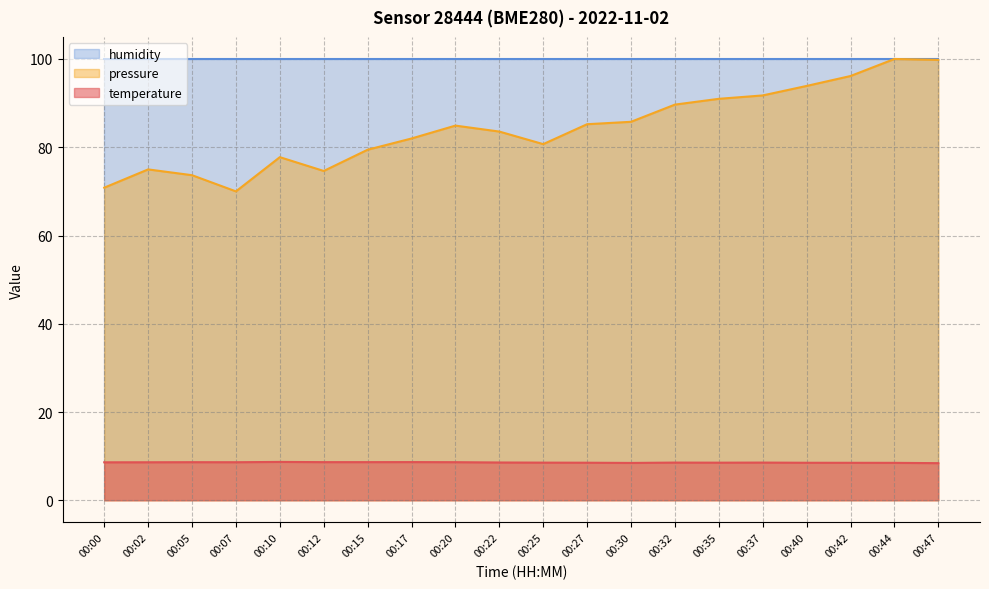

List the labels in order of temperature value, largest first.

00:10, 00:17, 00:12, 00:15, 00:05, 00:20, 00:07, 00:02, 00:00, 00:22, 00:32, 00:37, 00:25, 00:35, 00:27, 00:40, 00:42, 00:44, 00:30, 00:47